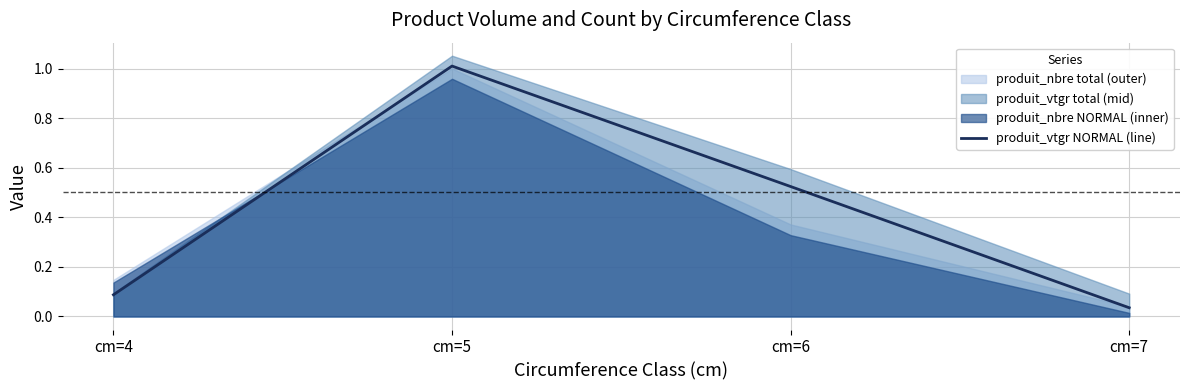

The chart shows a value of 0.1 at cm=4. True or false?

True